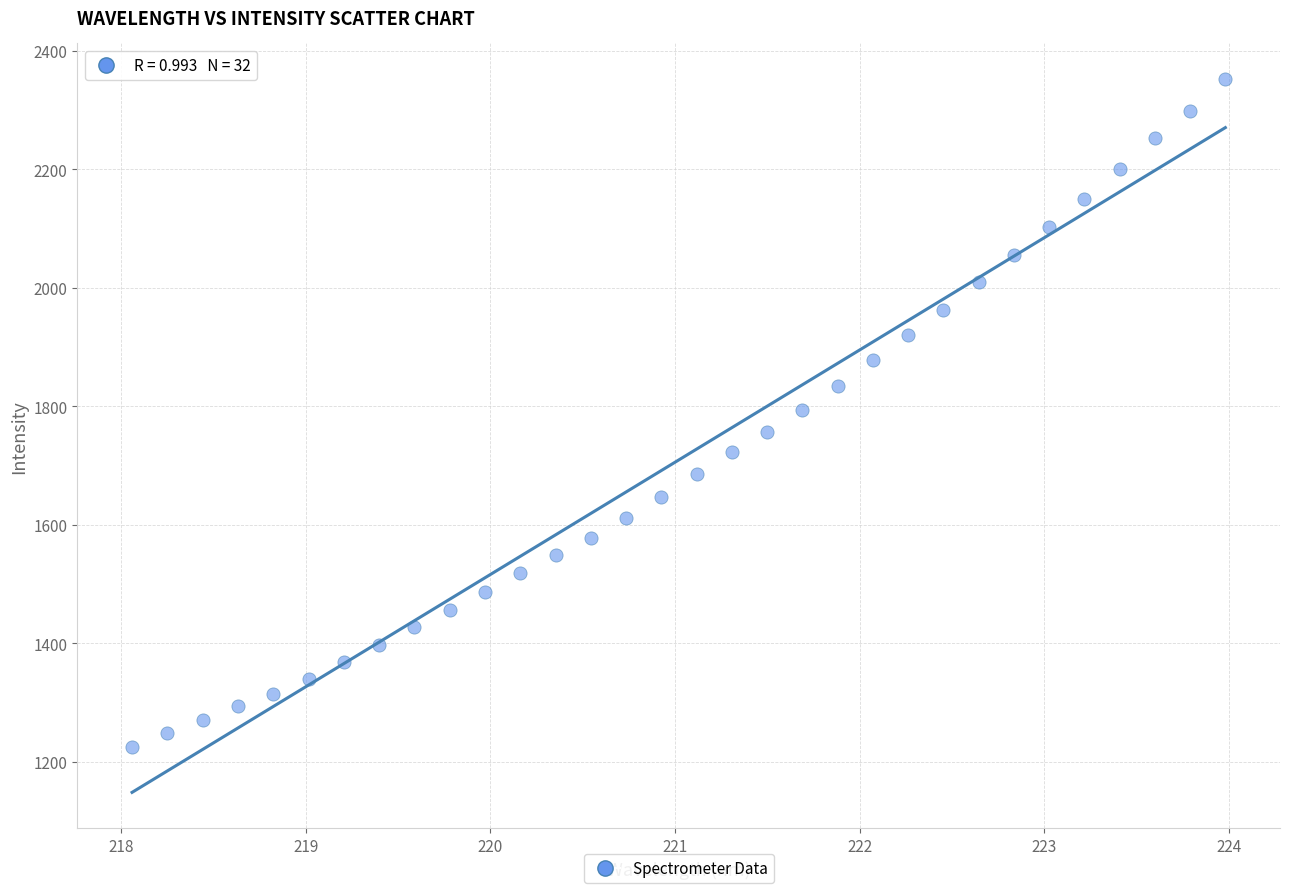

What is the range of Y values (max minus min)?

1128.0